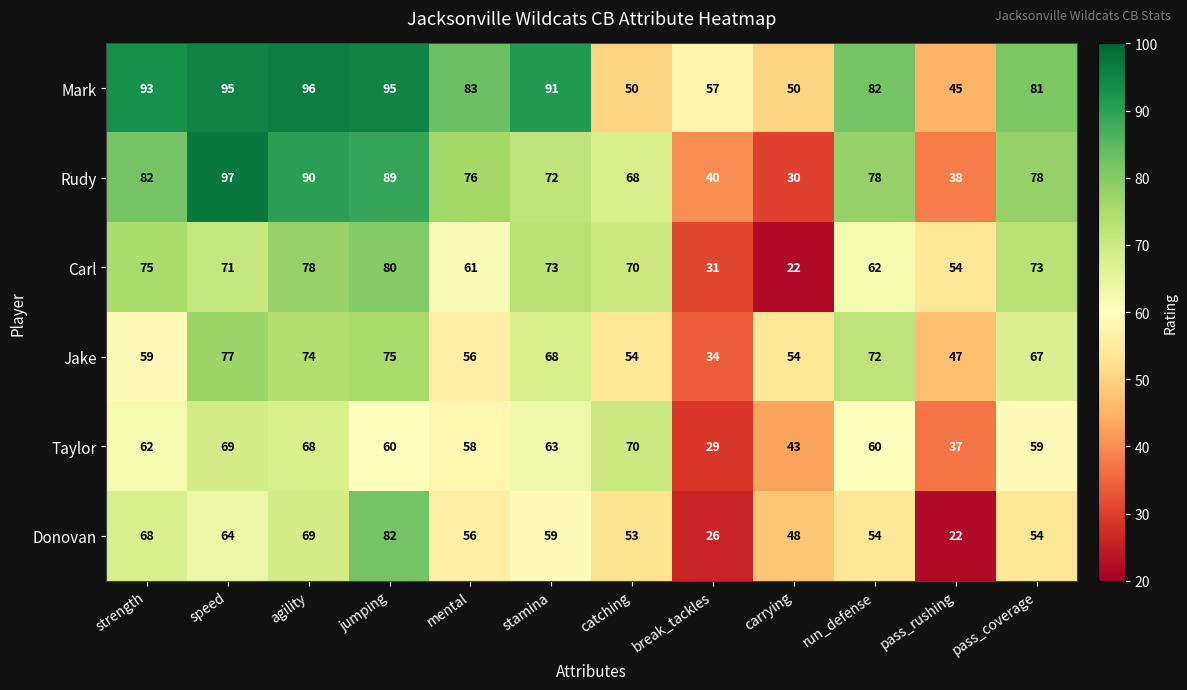

Count the number of categories in the chart.

12